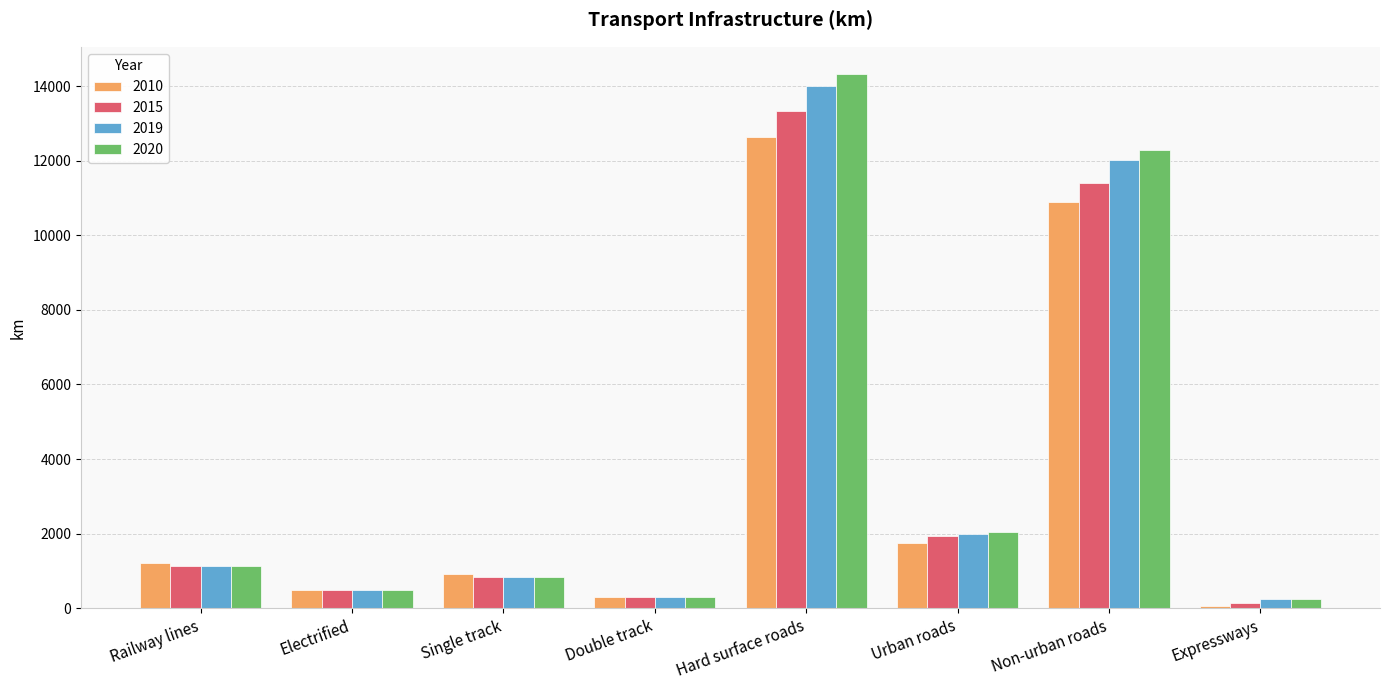

What is the smallest value displayed?

58.0